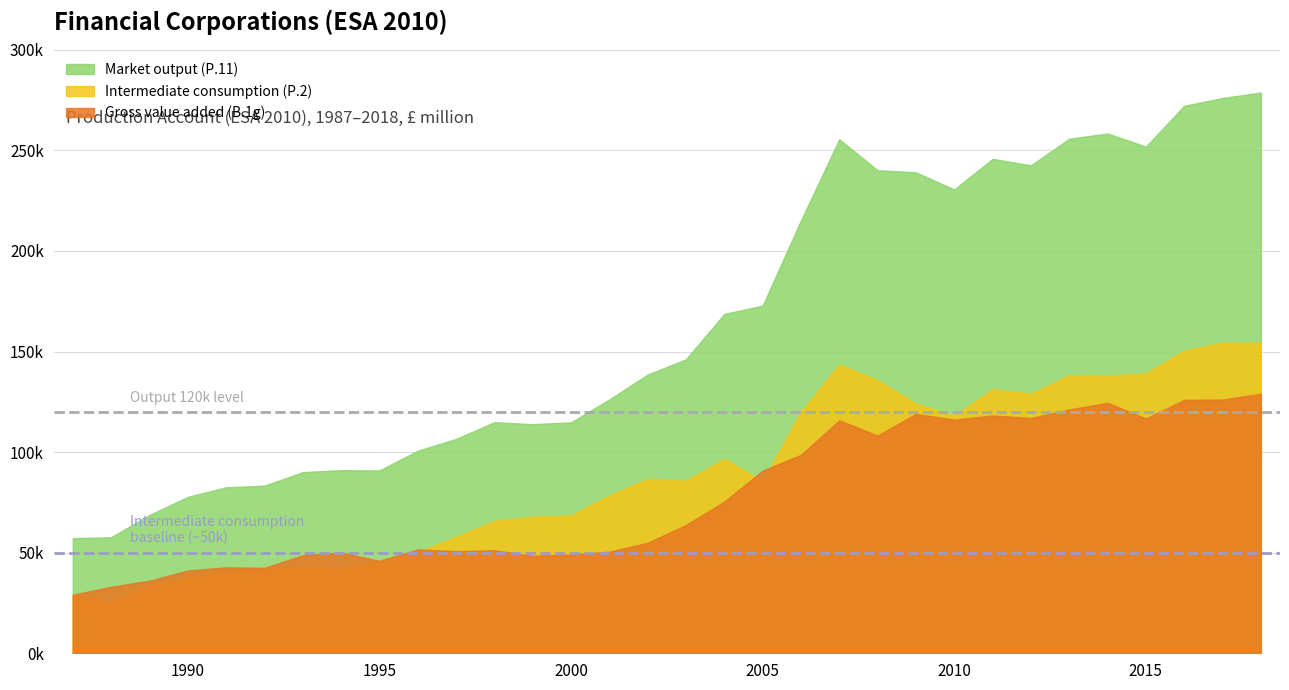

What is the value of the Intermediate consumption (P.2) point at the 32nd from the left?

154365